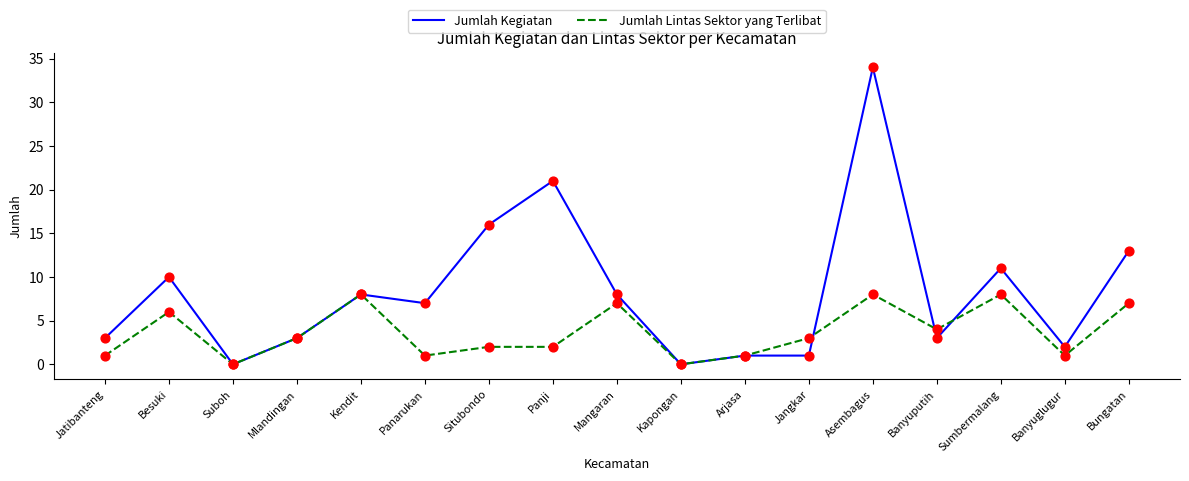

Which series has the largest total across all categories?

Jumlah Kegiatan